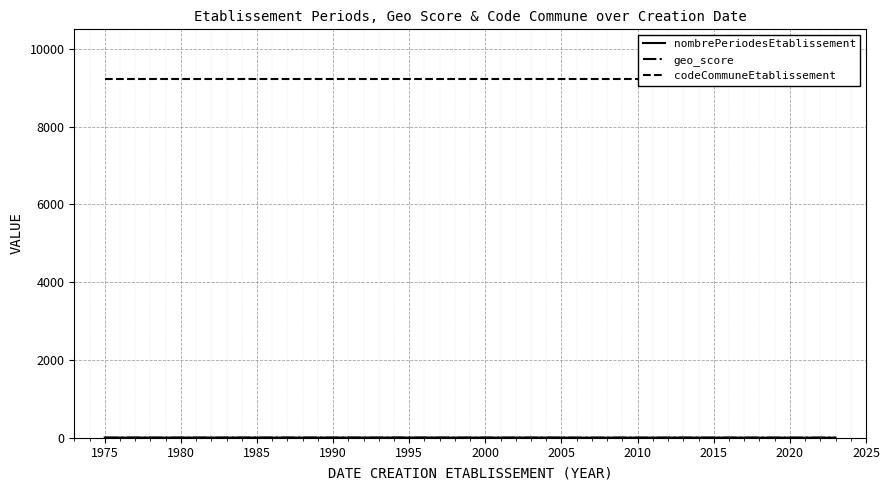

At how many categories does at least one series exceed 6179?

13